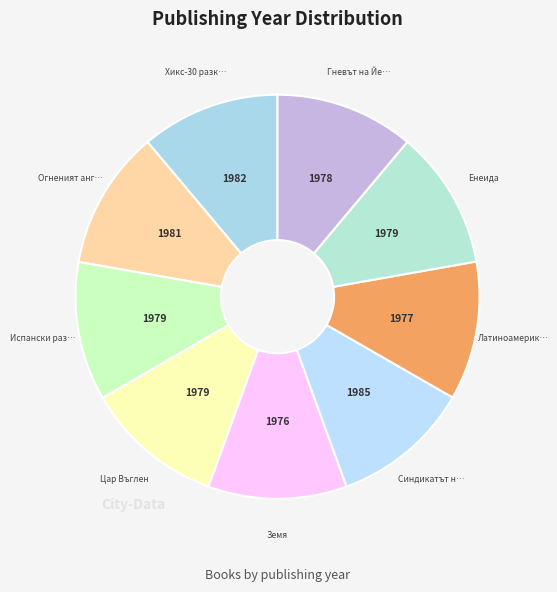

Rank the categories by value from highest to lowest.

Синдикатът на престъпниците, Хикс-30 разкъсва паяжината, Огненият ангел, Испански разкази, Цар Въглен, Енеида, Гневът на Йеремия, Латиноамерикански морски новели, Земя